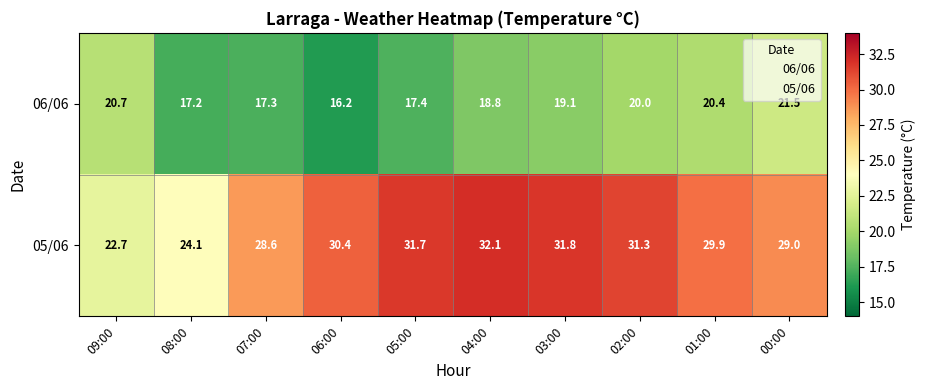

List the labels in order of 05/06 value, smallest first.

09:00, 08:00, 07:00, 00:00, 01:00, 06:00, 02:00, 05:00, 03:00, 04:00